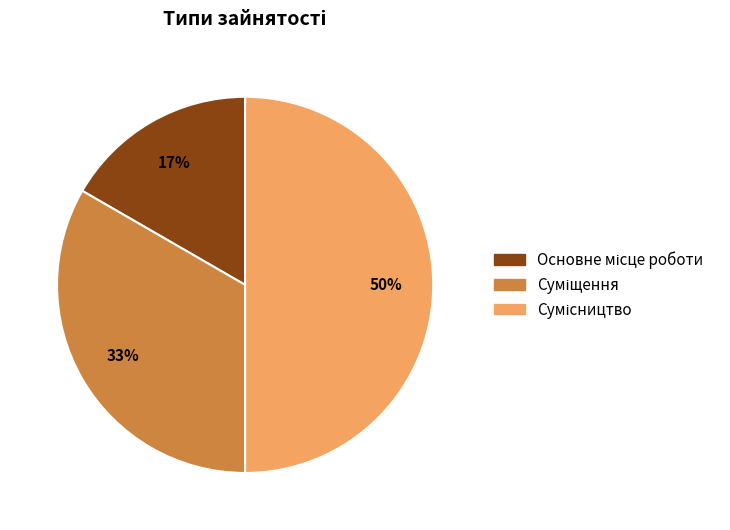

To the nearest percent, what is the average slice percentage?

33%